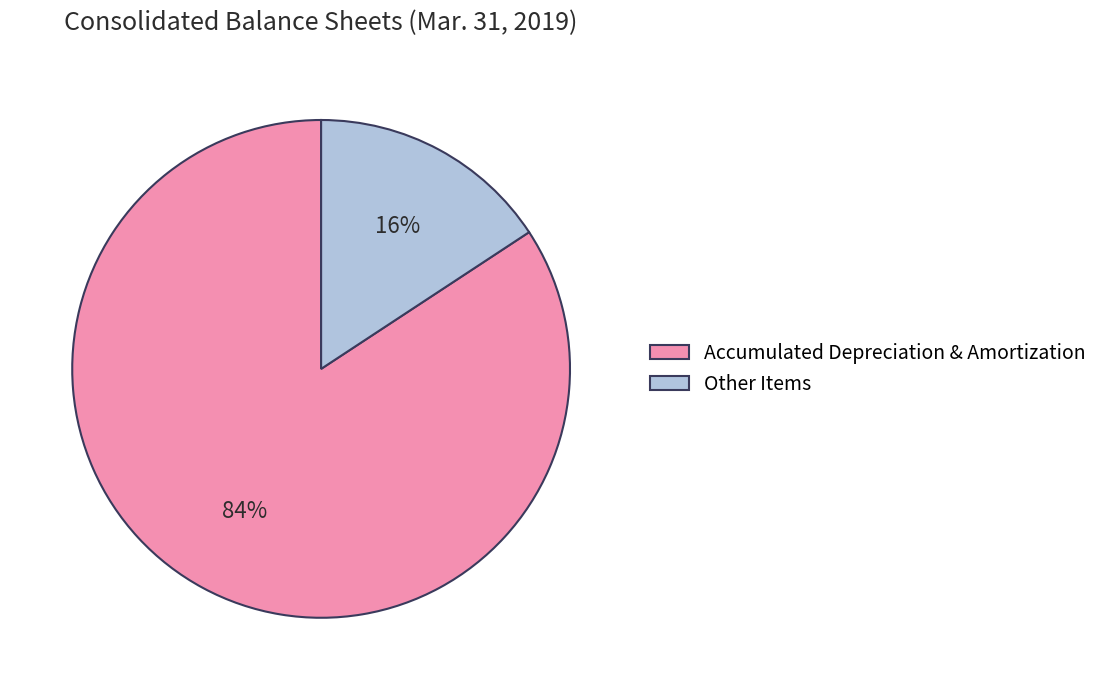

To the nearest percent, what is the average slice percentage?

50%